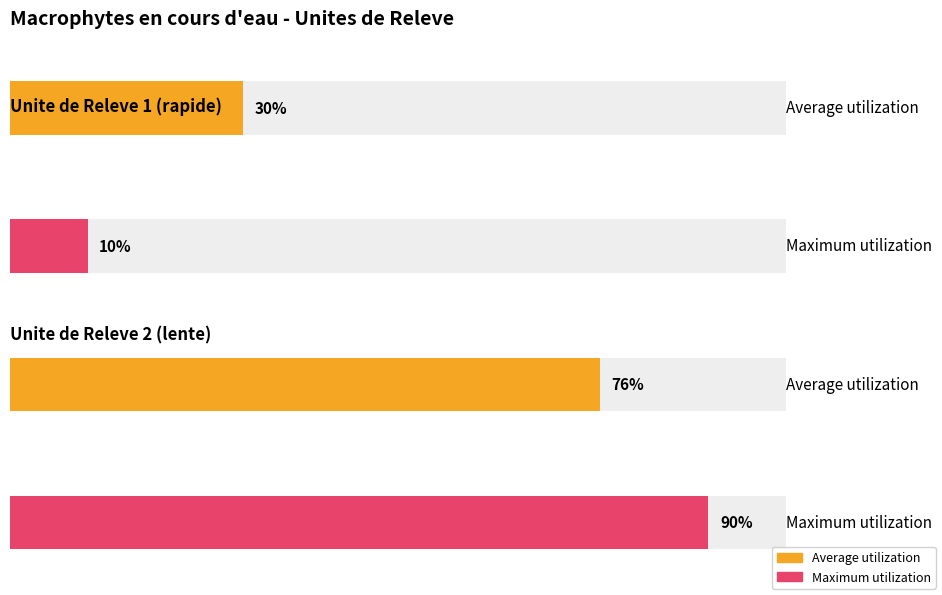

List the series in order of their peak value, highest first.

Maximum utilization, Average utilization